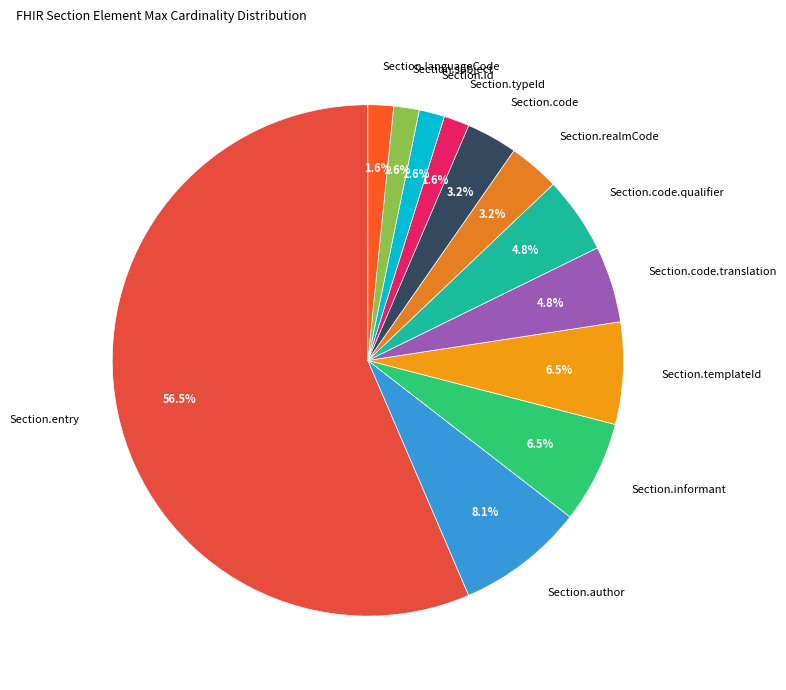

To the nearest percent, what is the combined percentage of Section.subject and Section.code.qualifier?

6%